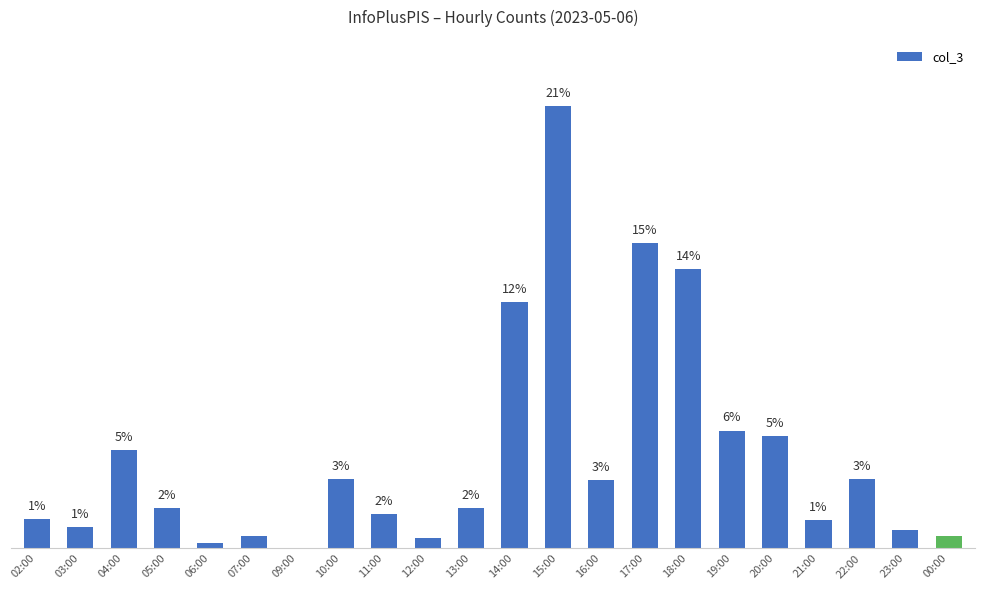

What position from the right is 20:00?

5